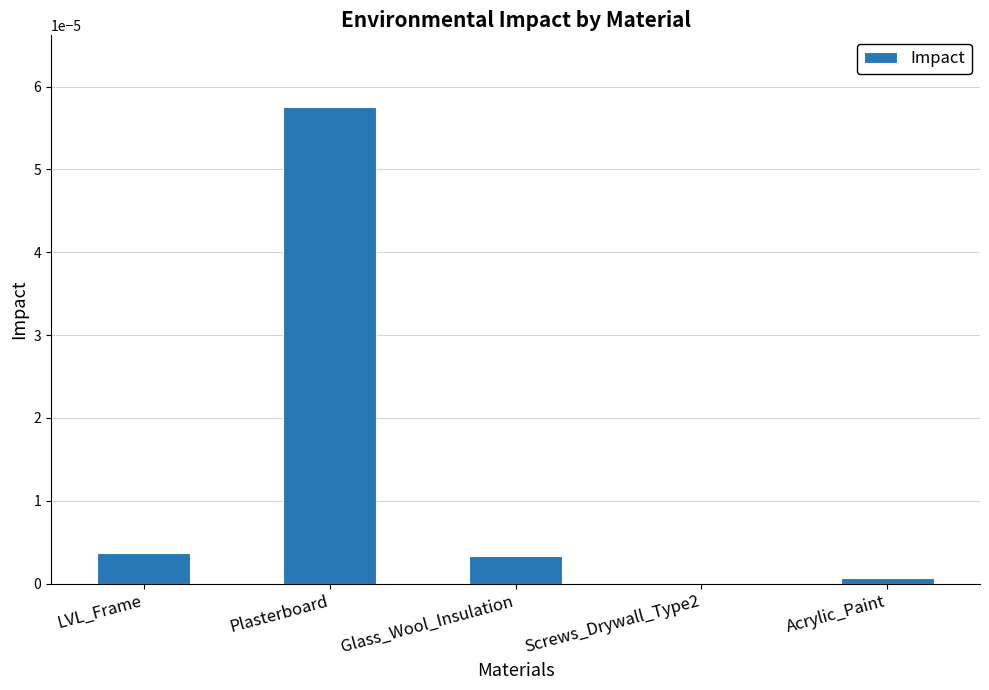

Is it true that the value at LVL_Frame is 0.0?

True